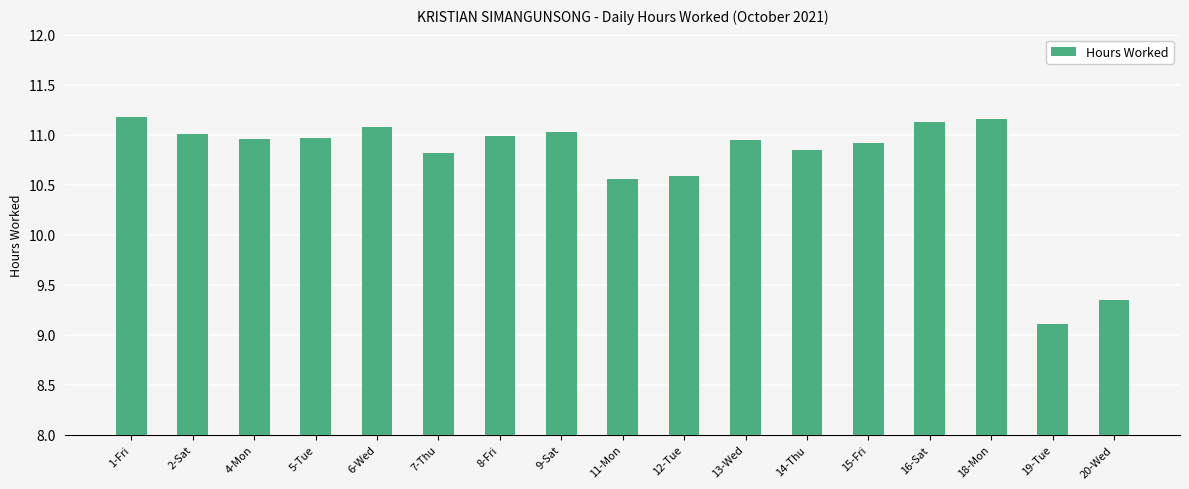

How many values are below 10?

2